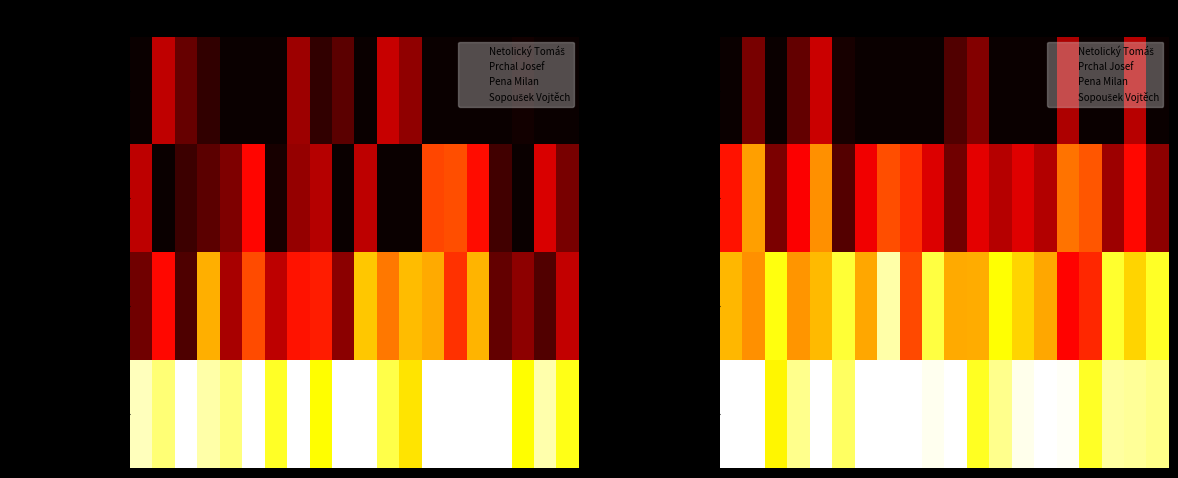

What is the lowest value of the Pena Milan series?

0.4